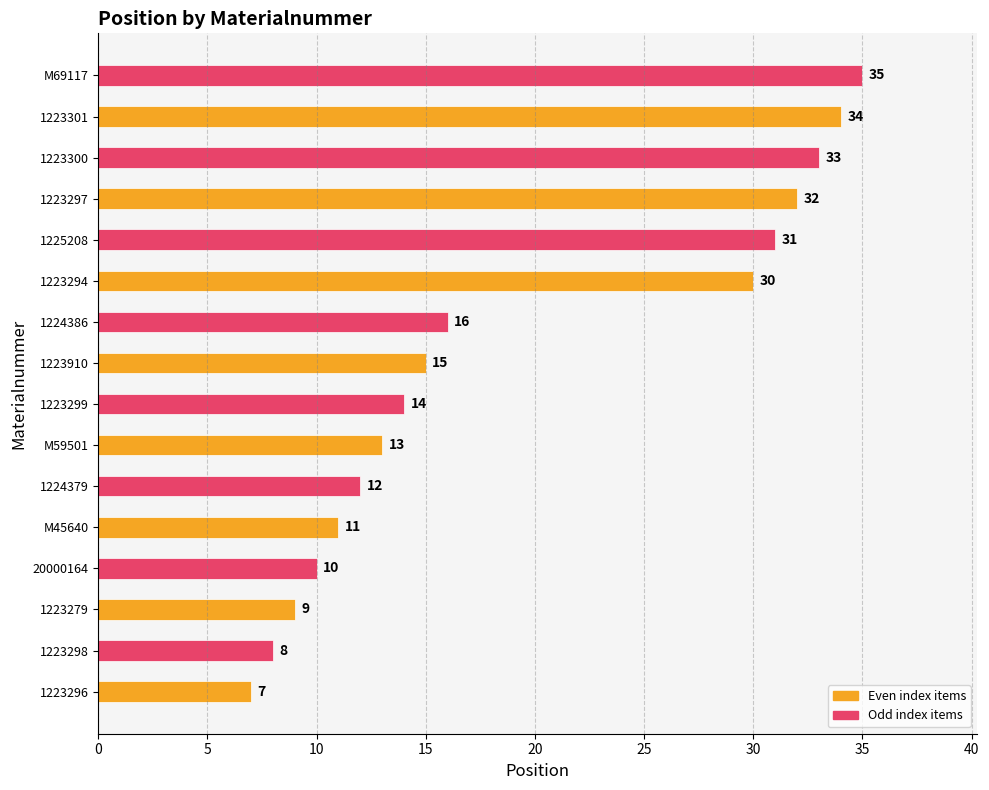

What is the maximum value shown in the chart?

35